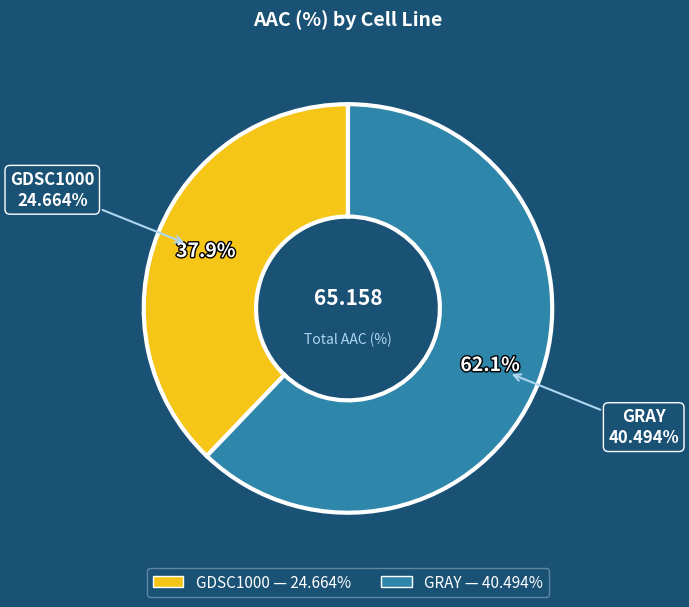

Rank the categories by value from highest to lowest.

GRAY, GDSC1000